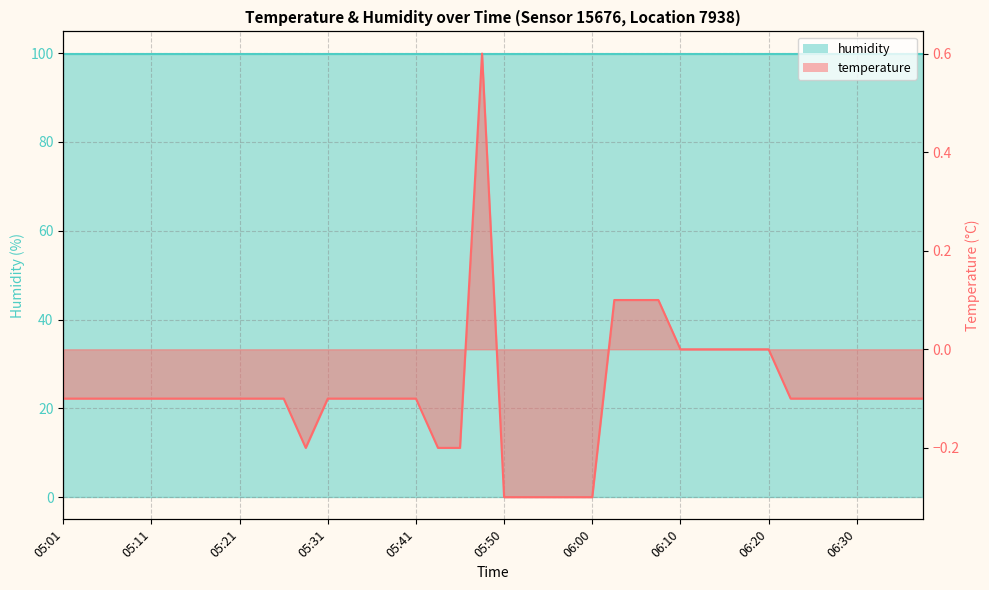

What is the difference between the second highest and minimum values?

0.4